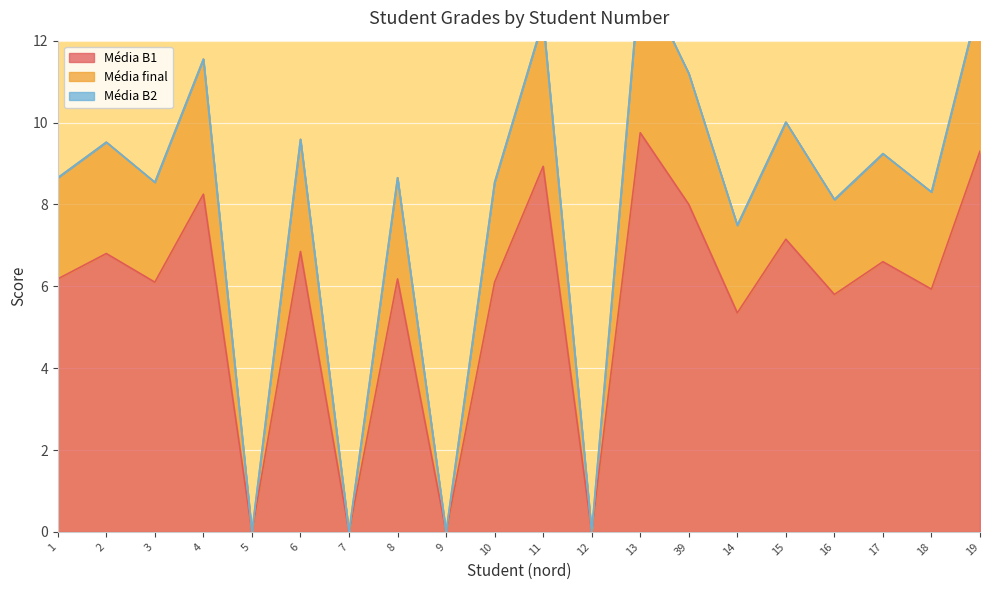

What is the label of the 11th point from the left?

11